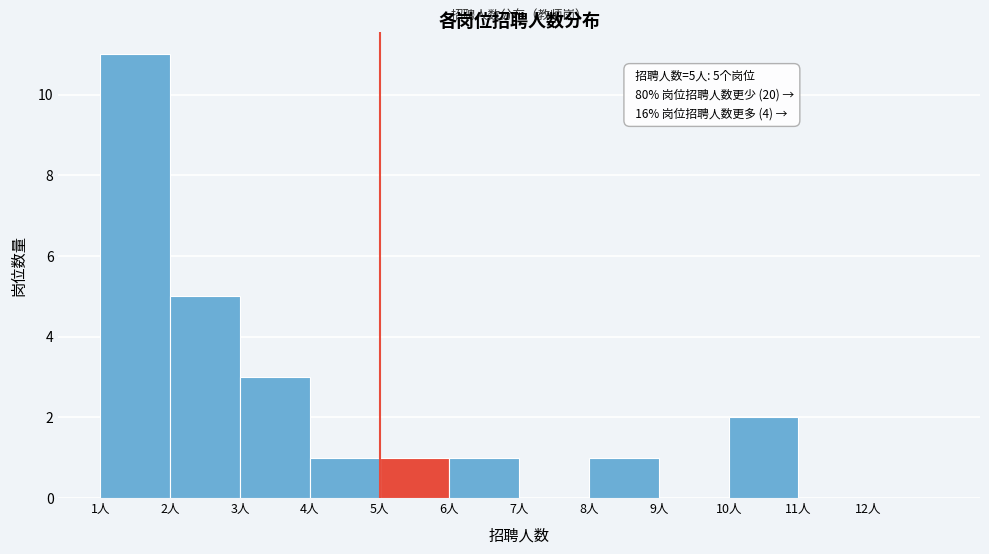

Which range on the x-axis has the tallest bar?

1 to 2